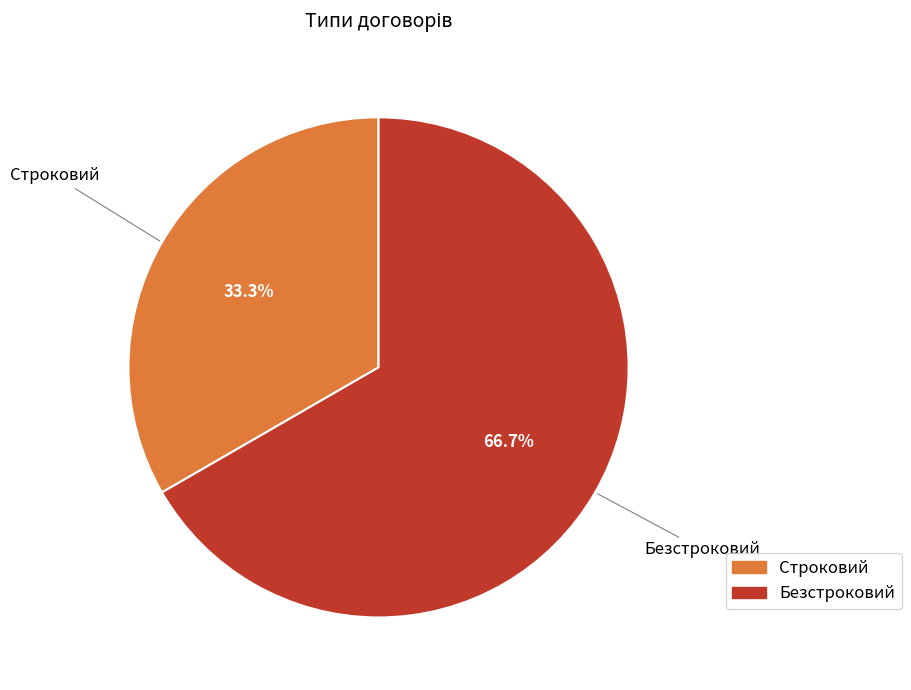

Count the number of slices in the pie.

2